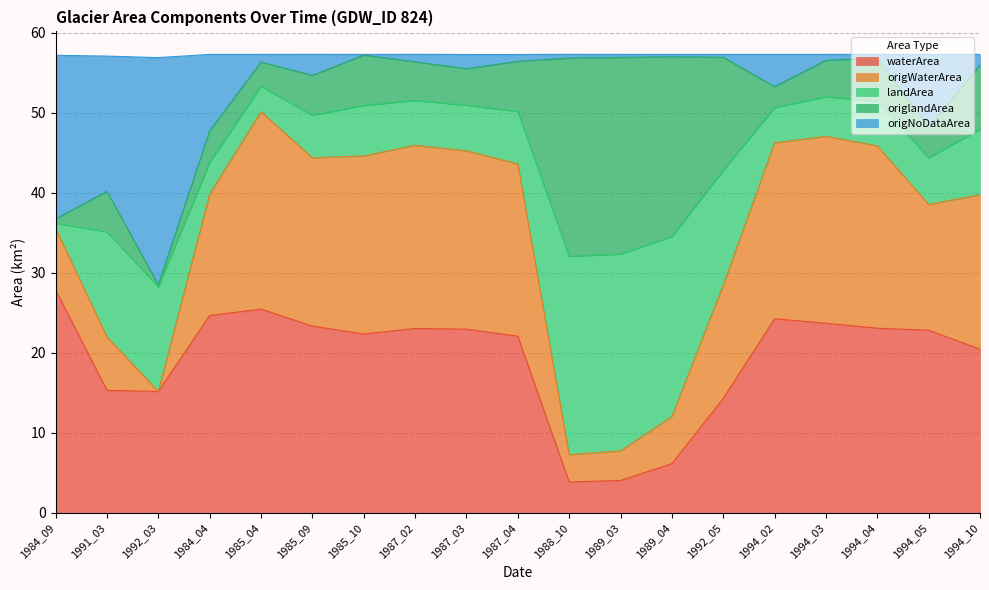

What is the lowest value of the waterArea series?

3.9